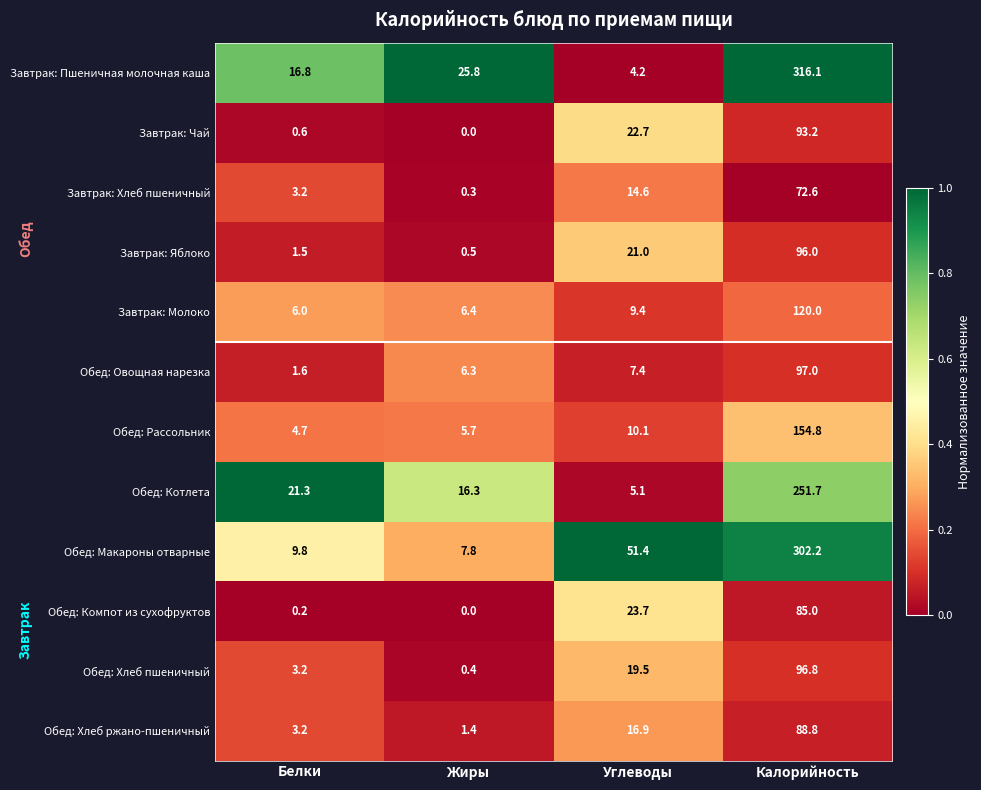

What is the total value across all series at Жиры?

70.9